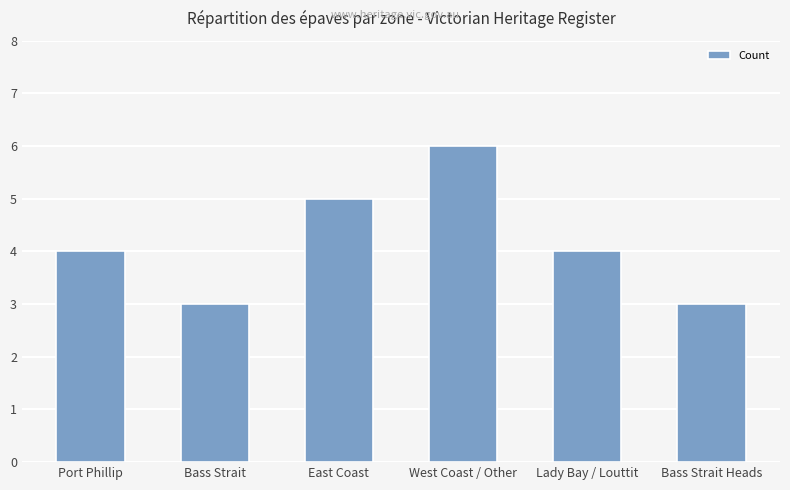

What is the label of the 6th bar from the left?

Bass Strait Heads